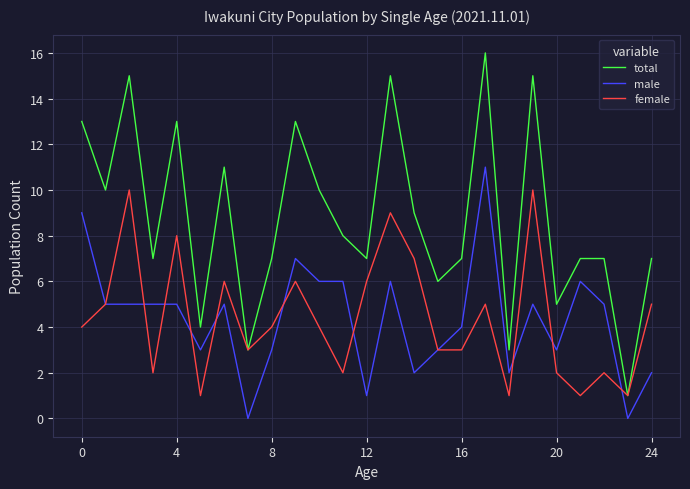

True or false: male has more than 2 points higher than both neighbors.

True